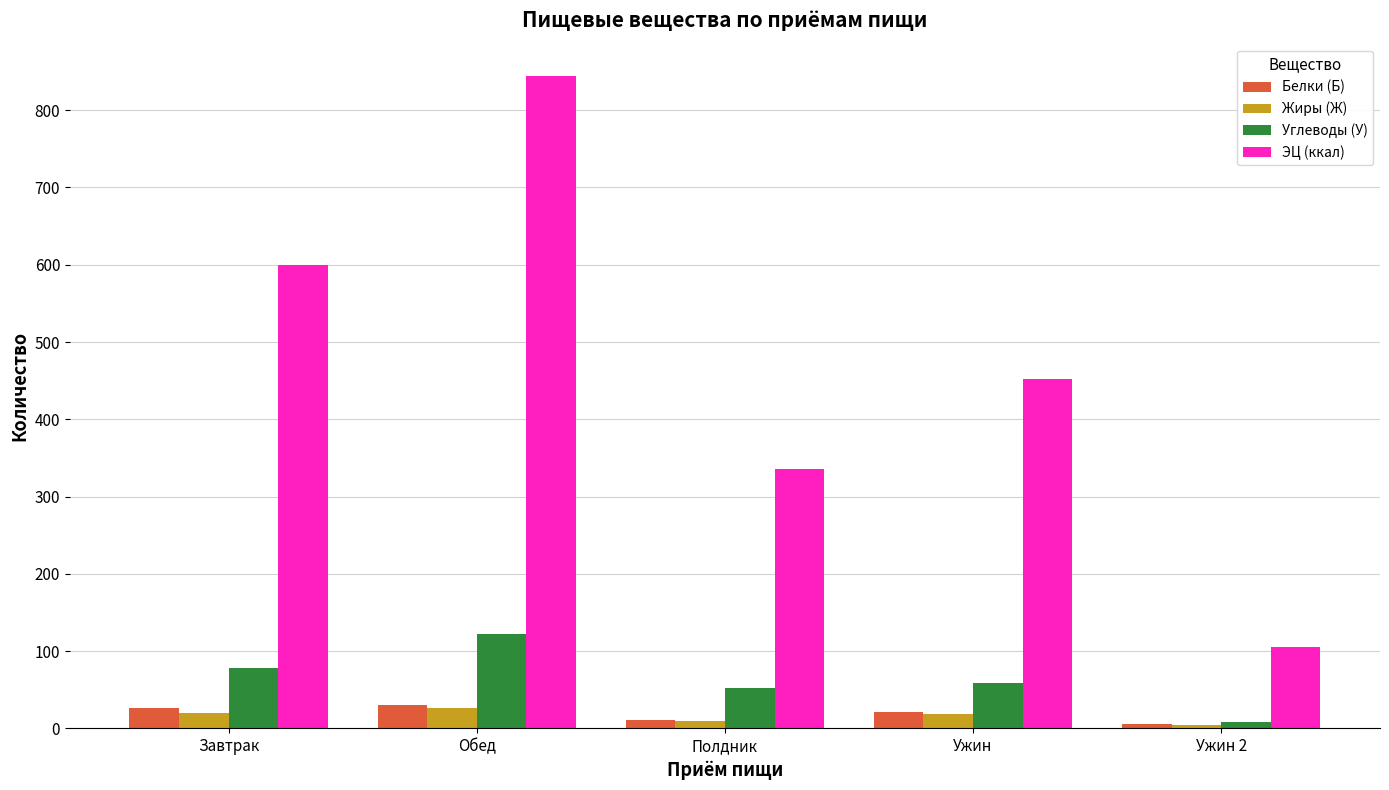

What is the difference between the maximum and second lowest values in the Жиры (Ж) series?

17.0